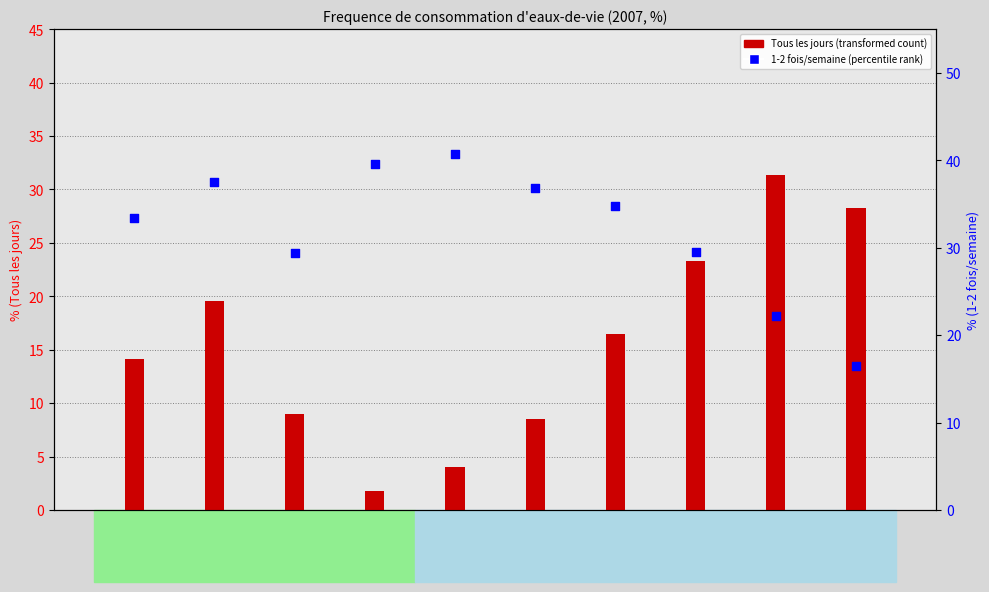

Which series reaches the minimum Y coordinate?

Tous les jours